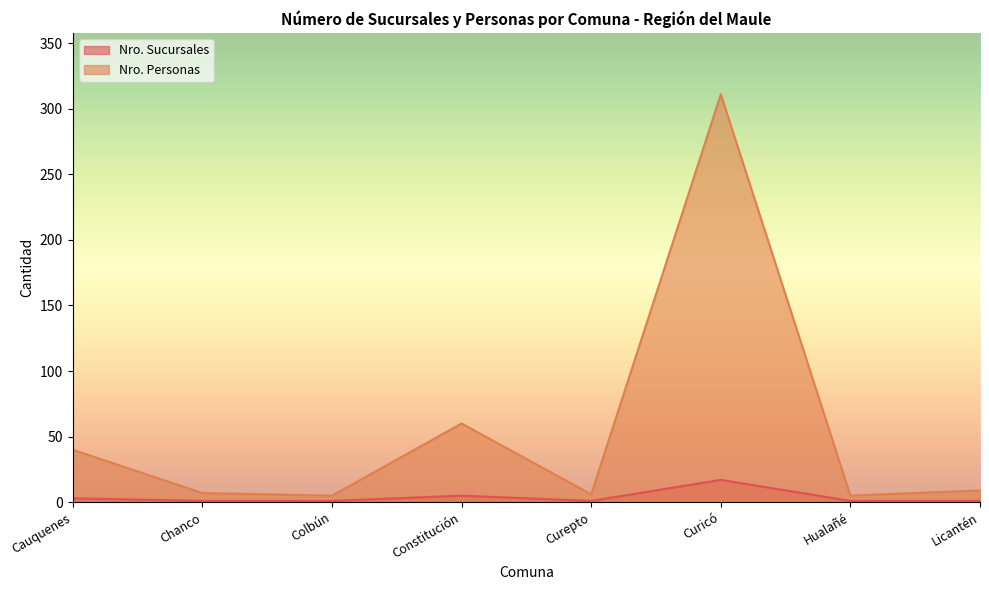

Reading left to right, what are all the values shown in this chart?

Nro. Sucursales: 3	1	1	5	1	17	1	1
Nro. Personas: 40	7	5	60	6	311	5	9